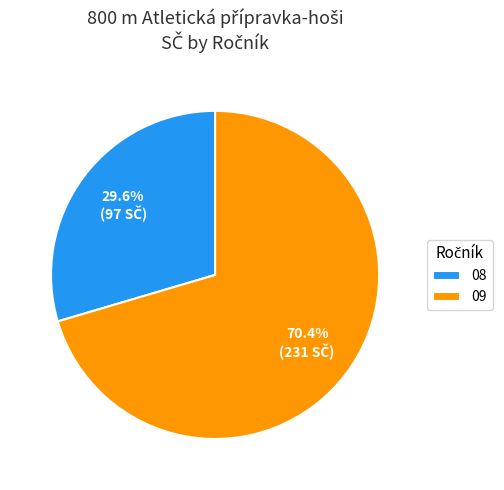

Approximately how many times larger is the value at 09 compared to 08?

2.4